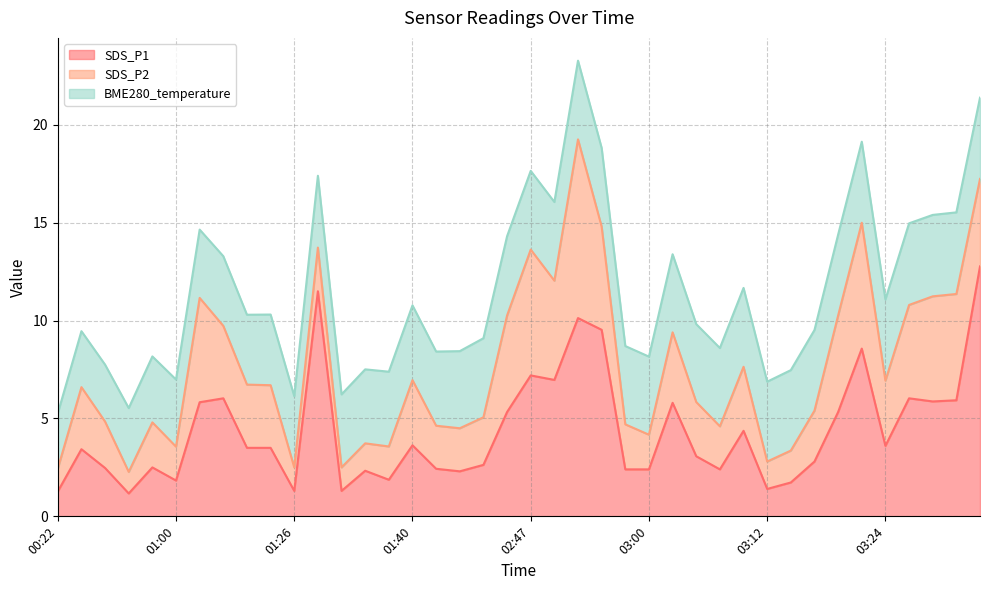

Count the number of data series in this chart.

3